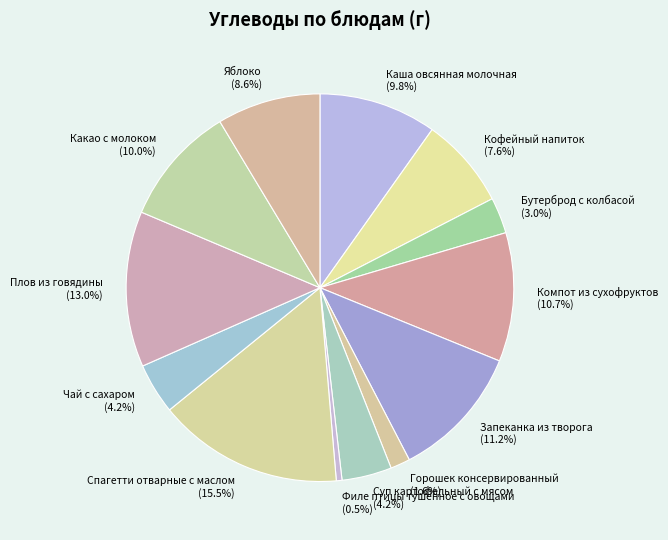

What is the smallest slice in the pie chart?

Филе птицы тушенное с овощами